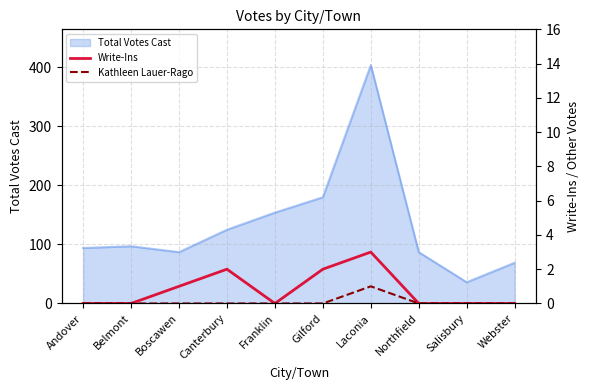

What is the highest value of the Total Votes Cast series?

404